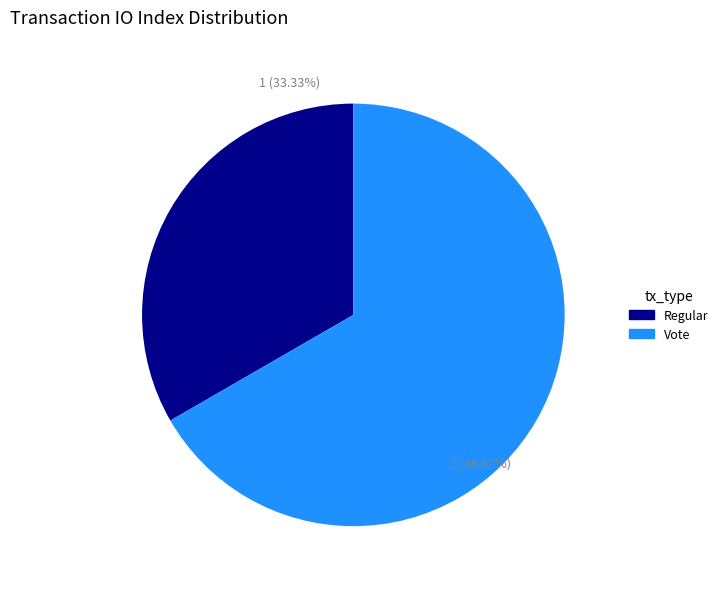

Between Vote and Regular, which is larger?

Vote